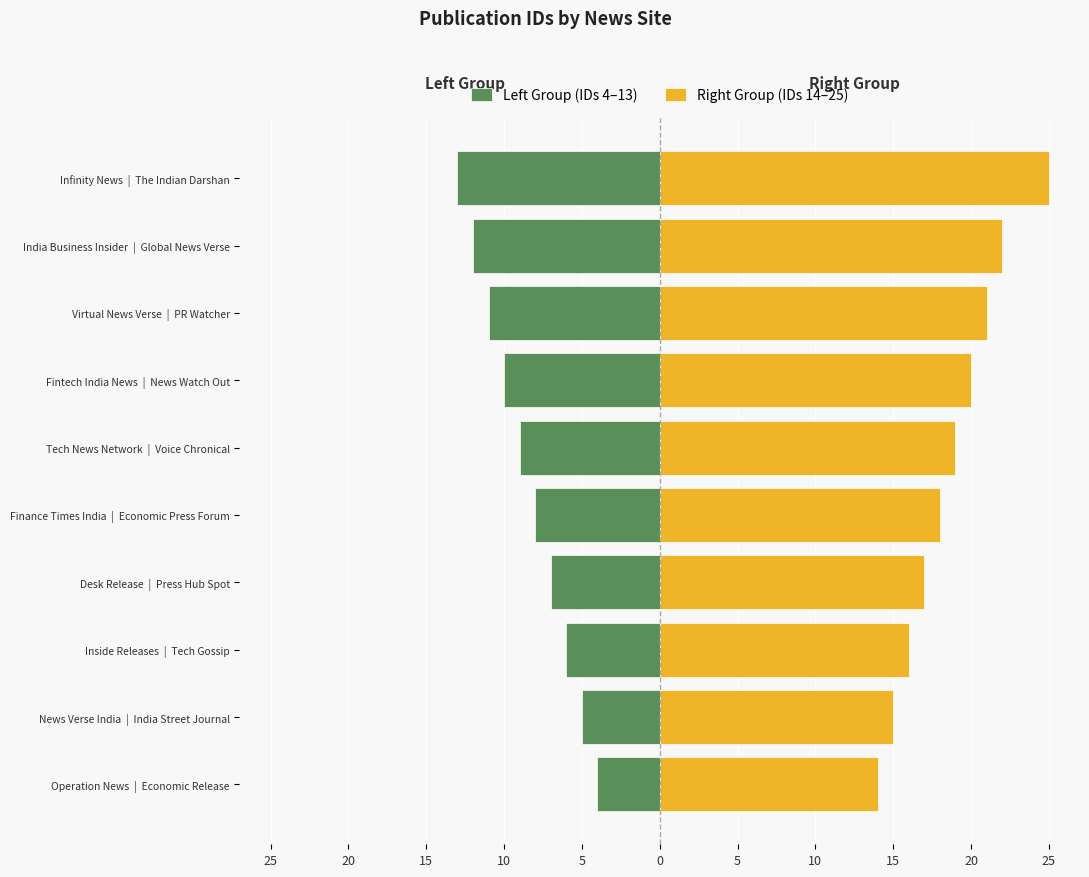

How many bars are there in each group?

2